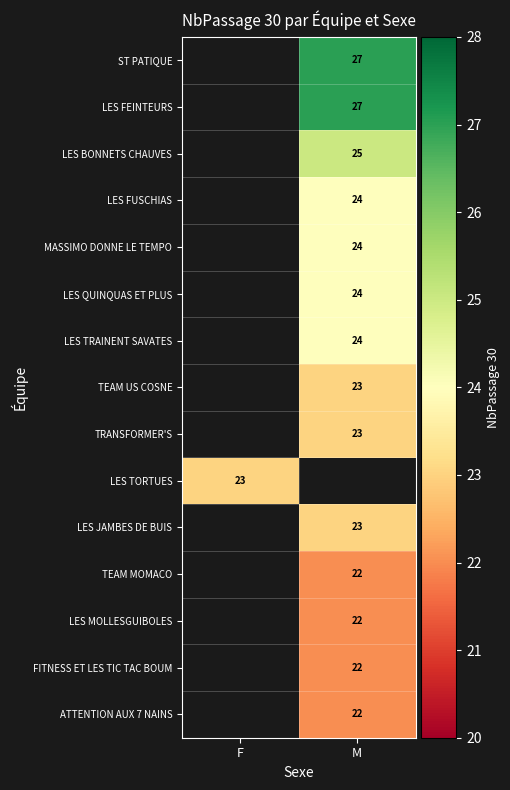

How many data points does each series have?

2